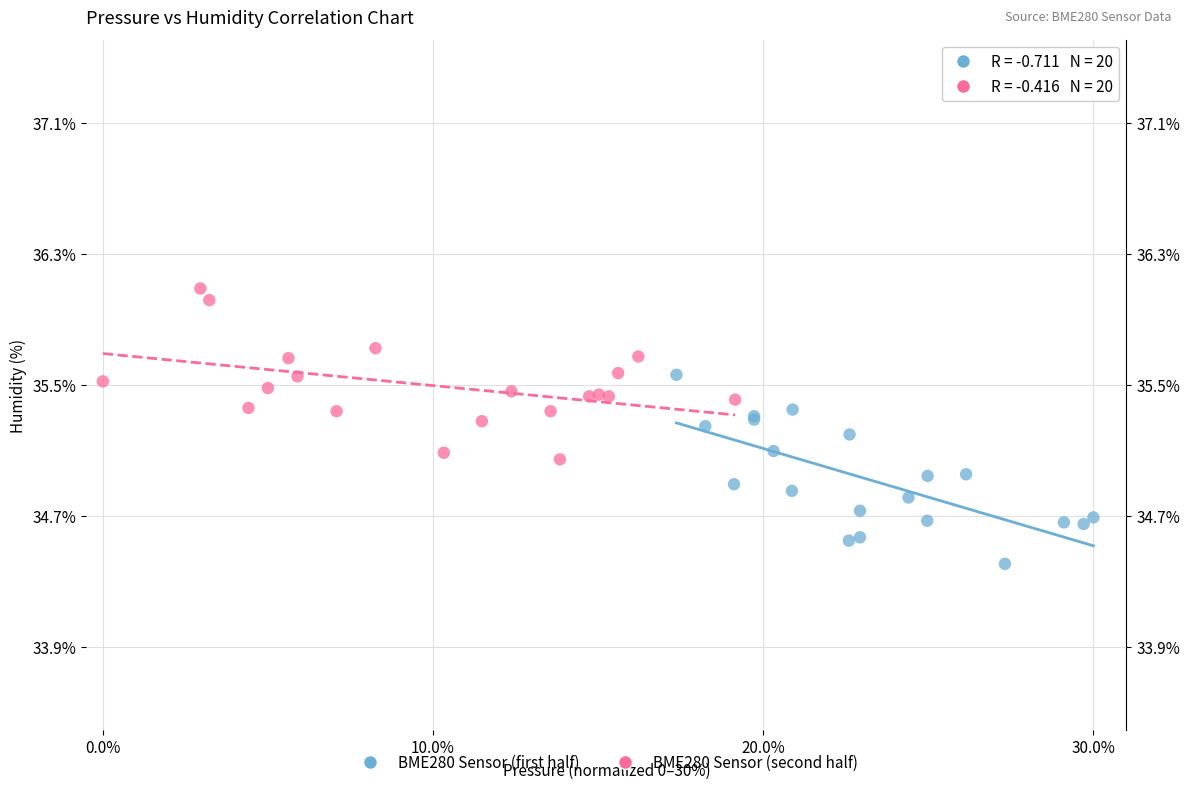

Which series reaches the maximum Y coordinate?

BME280 Sensor (second half)